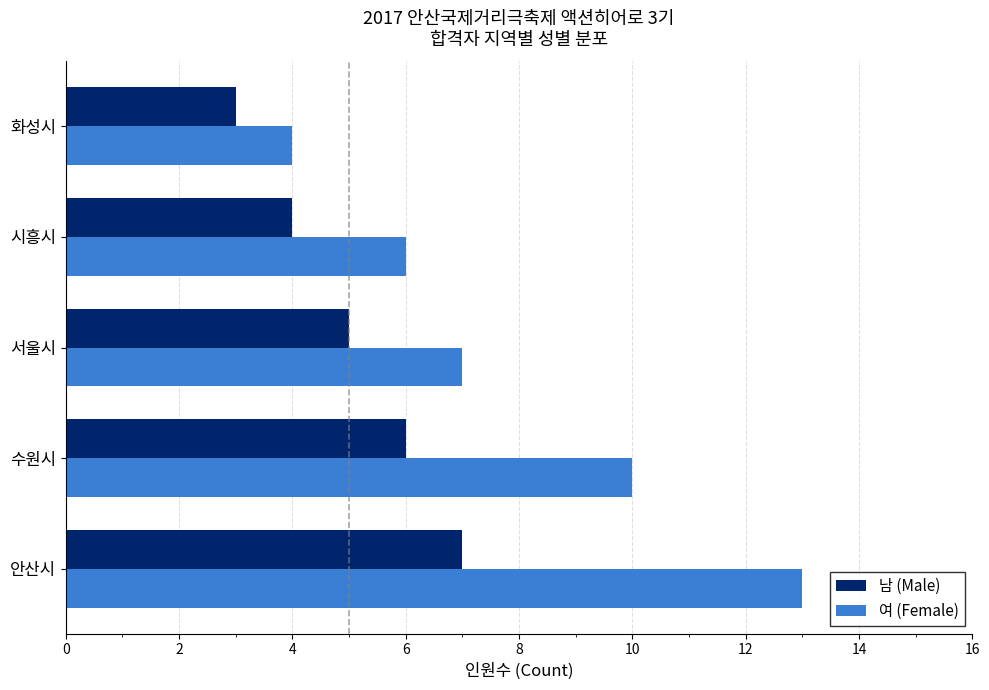

Rank the series by their average value, from highest to lowest.

여 (Female), 남 (Male)